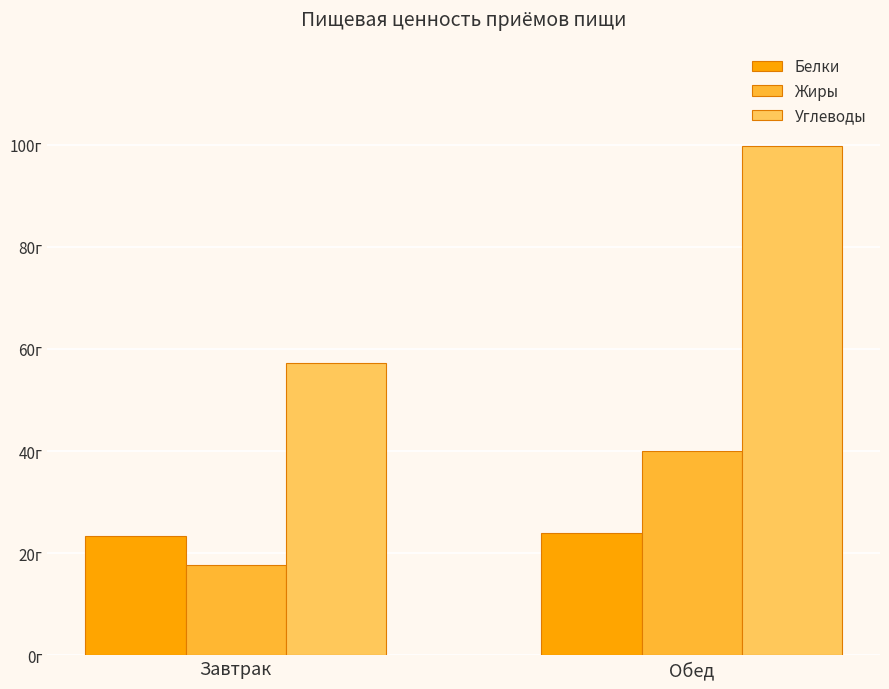

Which series has the largest range (max minus min)?

Углеводы